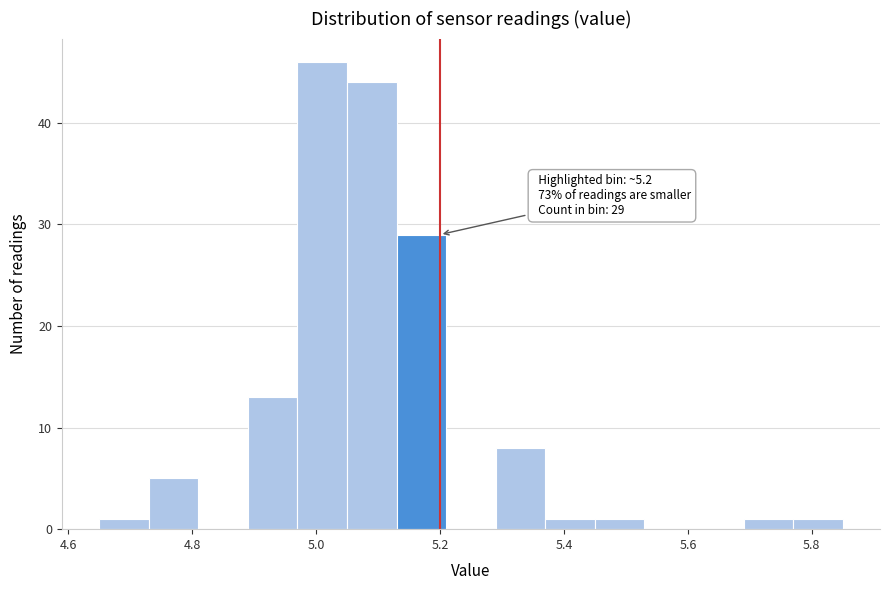

Over which range of the x-axis is the bar tallest?

4.97 to 5.05